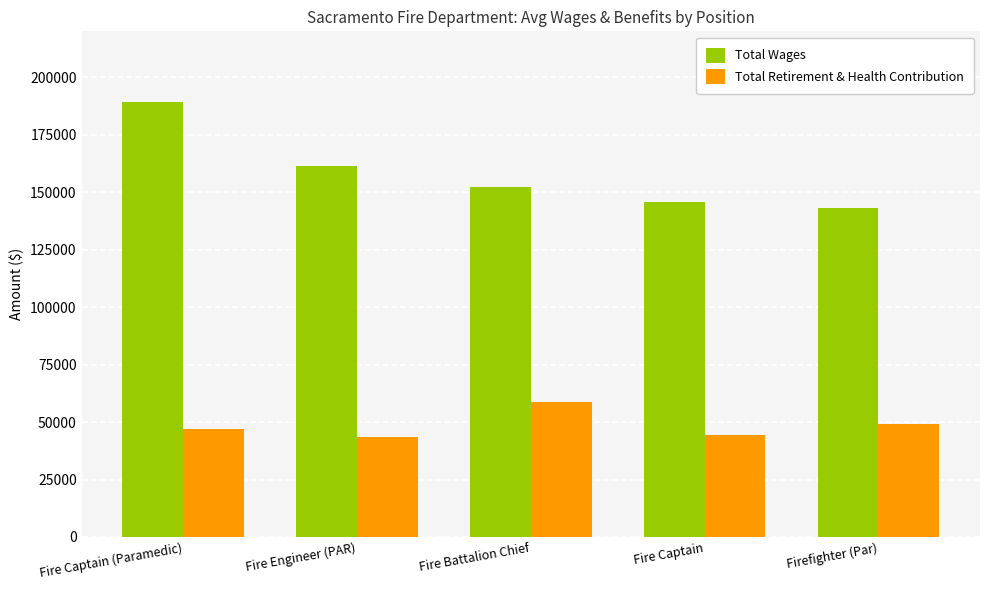

What is the difference between the maximum and minimum values in the Total Retirement & Health Contribution series?

15125